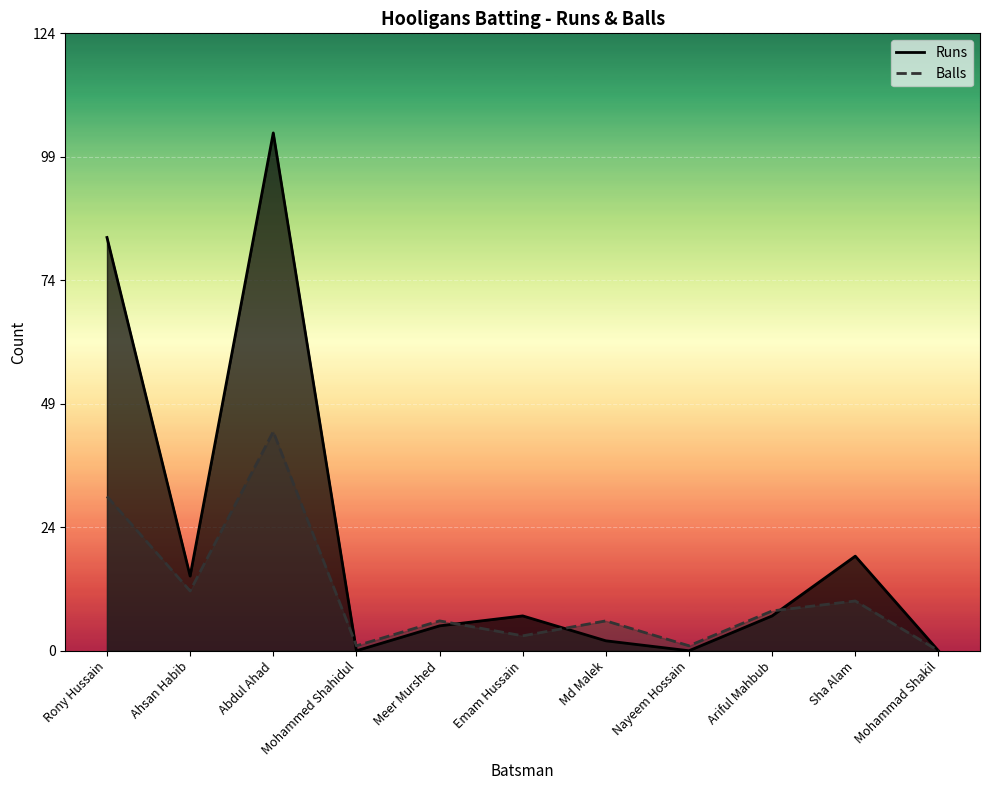

Which series has the largest range (max minus min)?

Runs